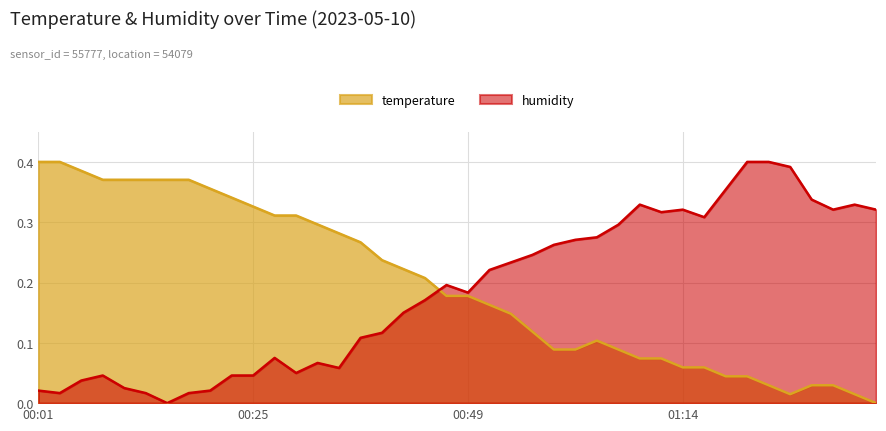

Where is temperature nearest to the value 0?

01:54